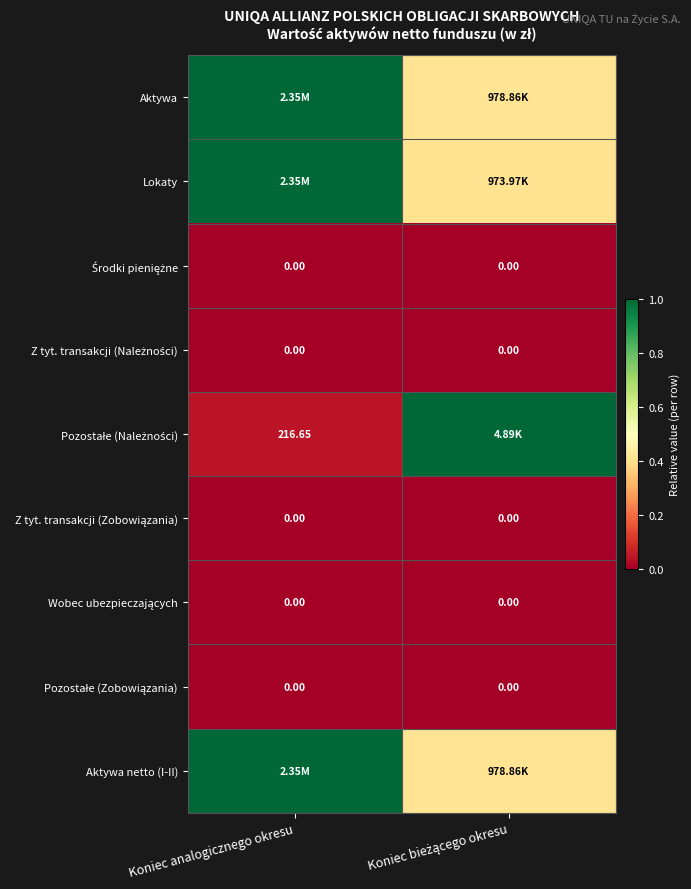

At which category is the sum across all series the highest?

Koniec analogicznego okresu